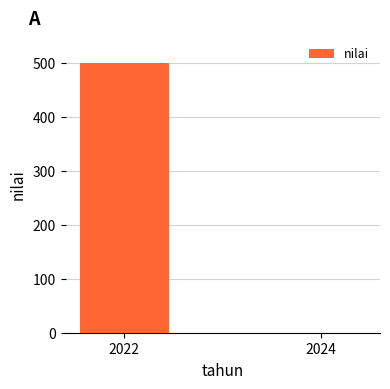

What is the maximum value shown in the chart?

500